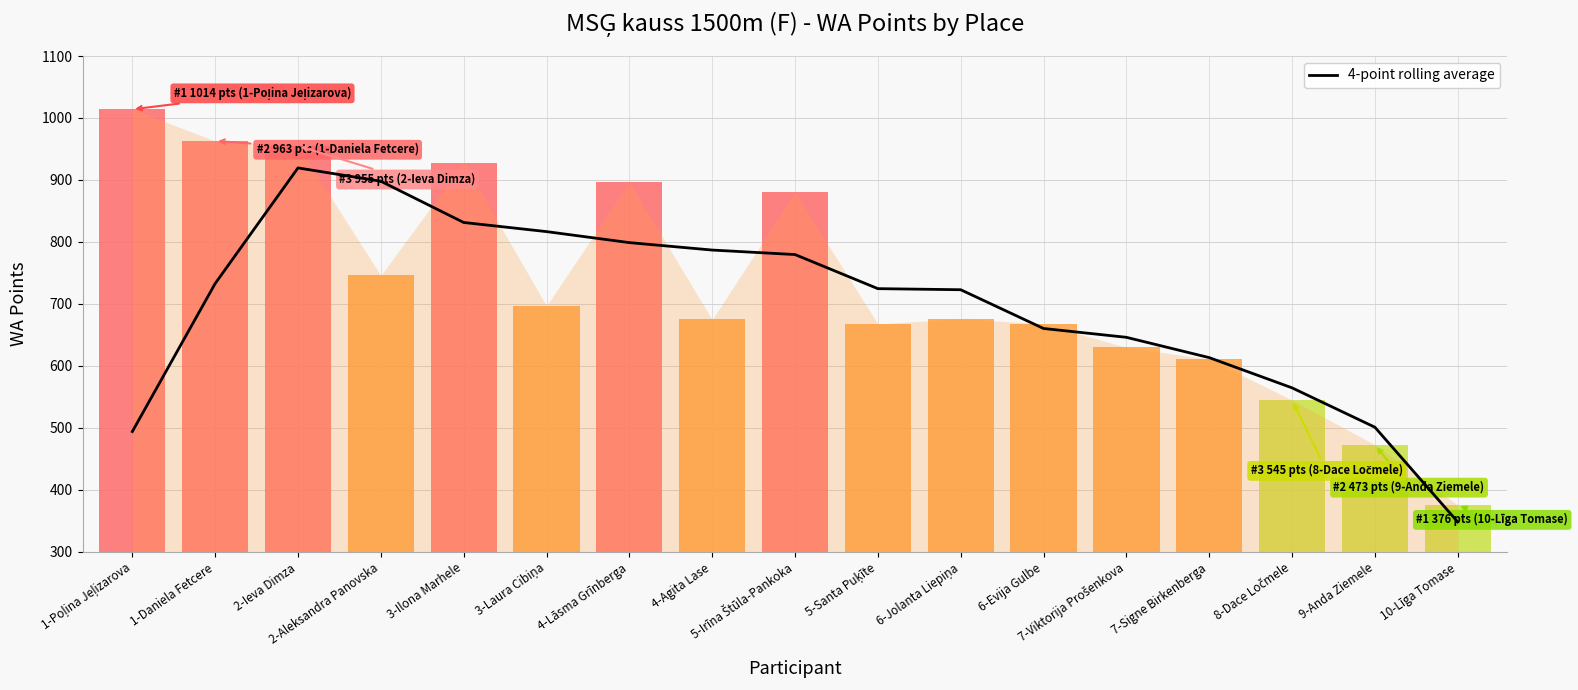

What is the greatest value displayed?

919.5